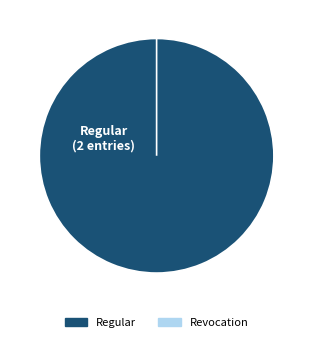

Between Regular and Revocation, which is larger?

Regular